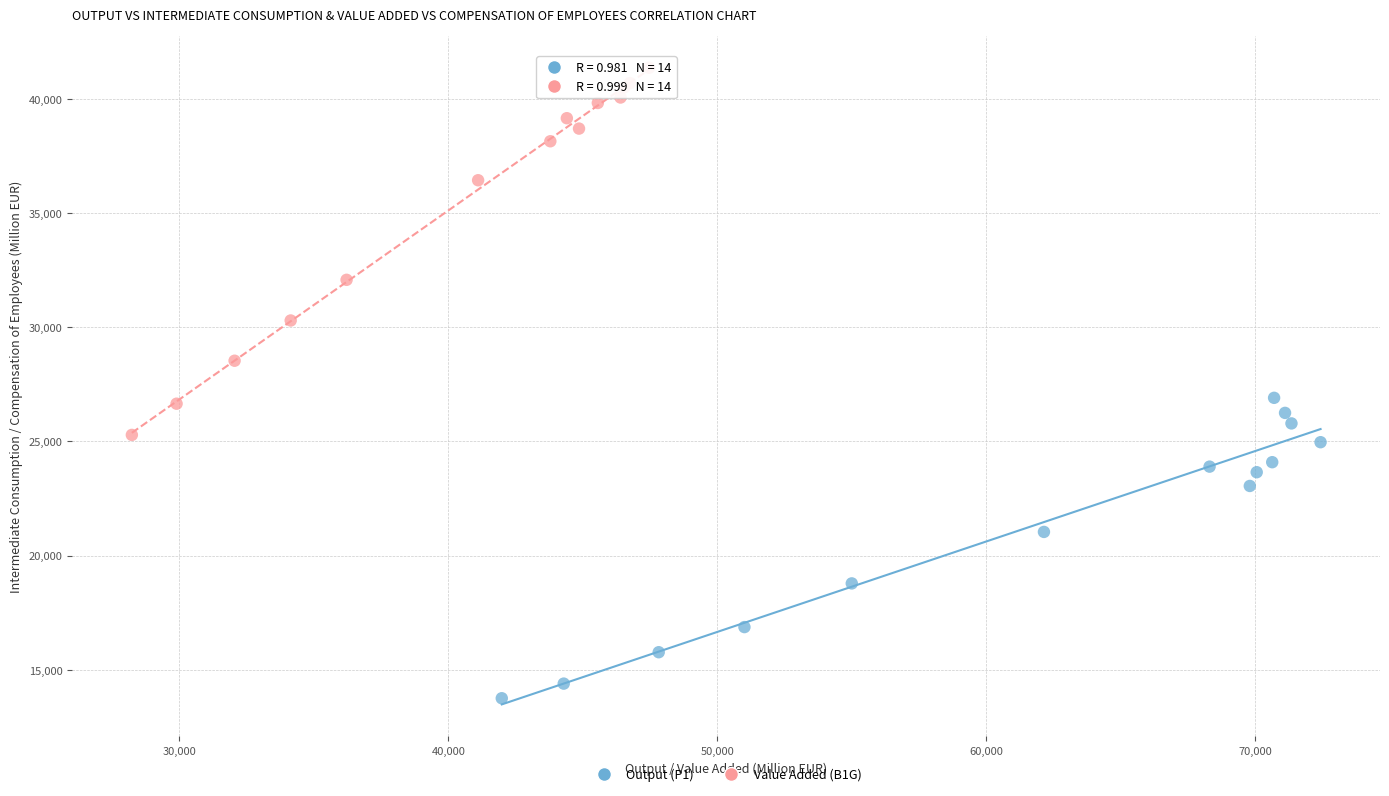

Which series has the widest spread of Y values?

Value Added (B1G)